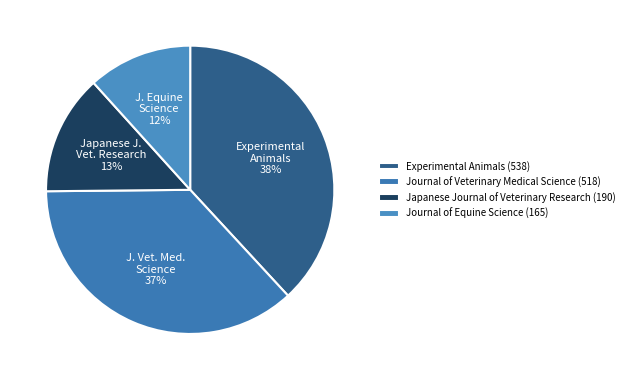

Is it true that Journal of Veterinary Medical Science is 29% of the pie?

False